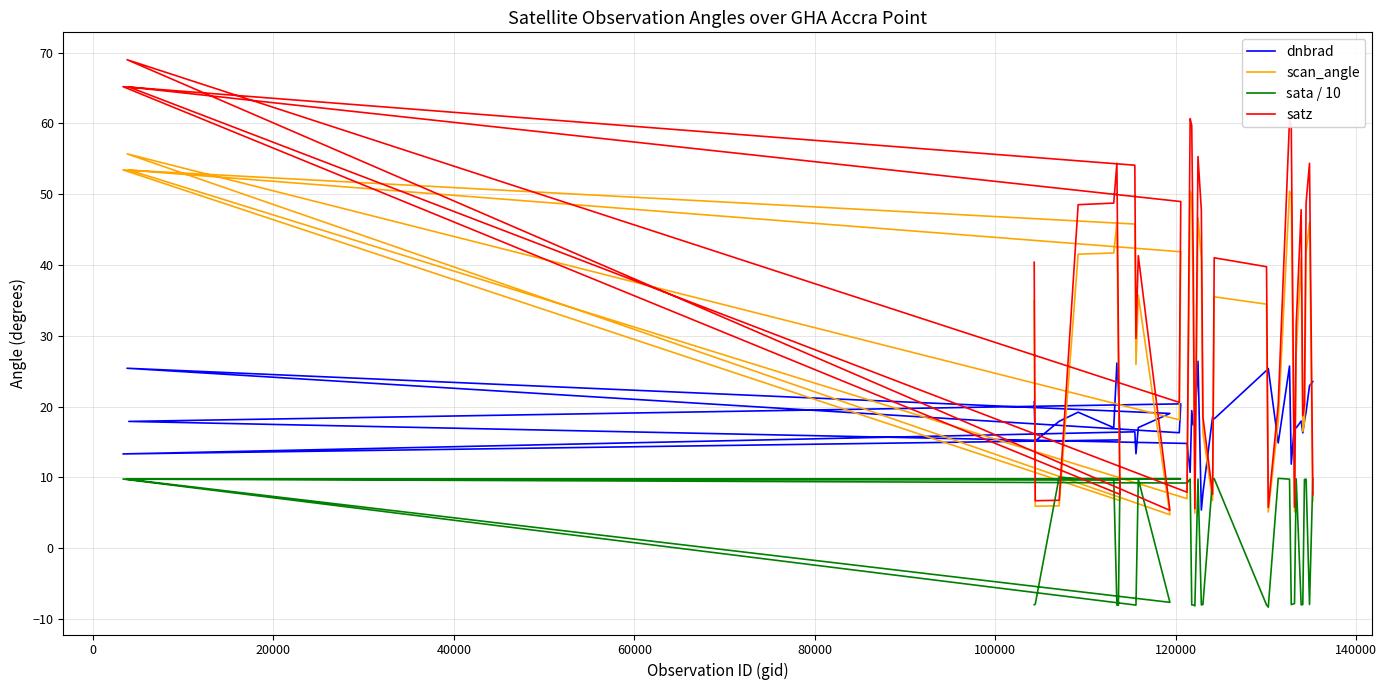

How many categories are shown in the chart?

40